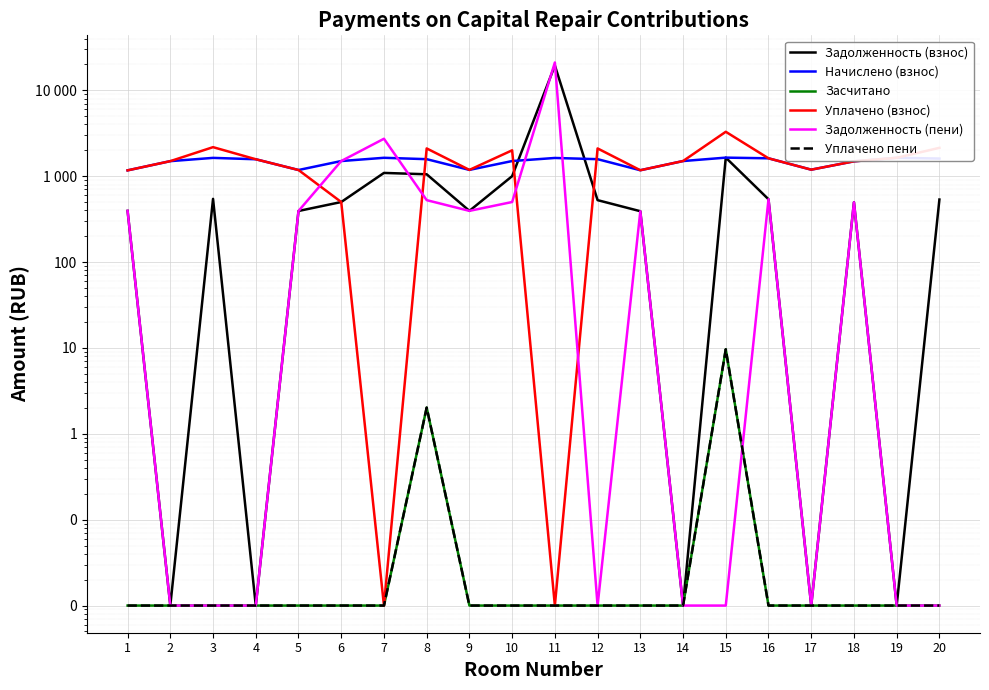

How many interior local valleys does the Задолженность (взнос) series have?

6